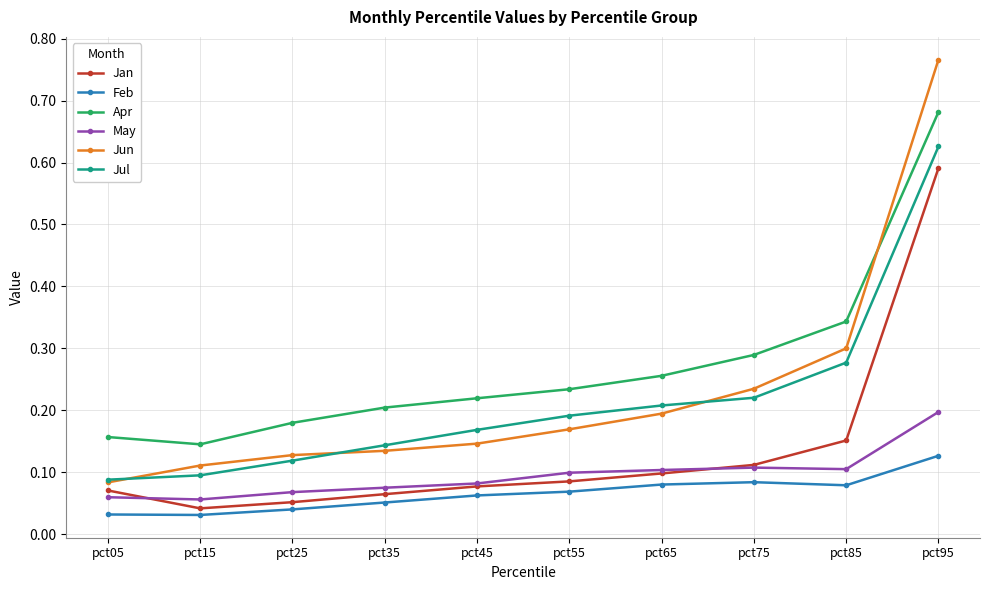

Where do Jun and Apr first cross each other?

pct85 and pct95